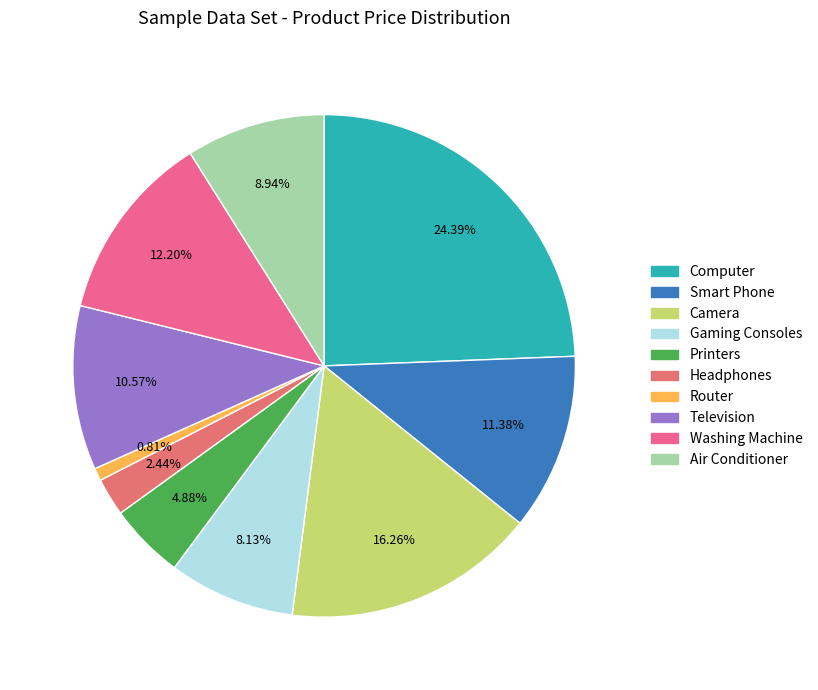

The Printers slice represents 5% of the pie. True or false?

True